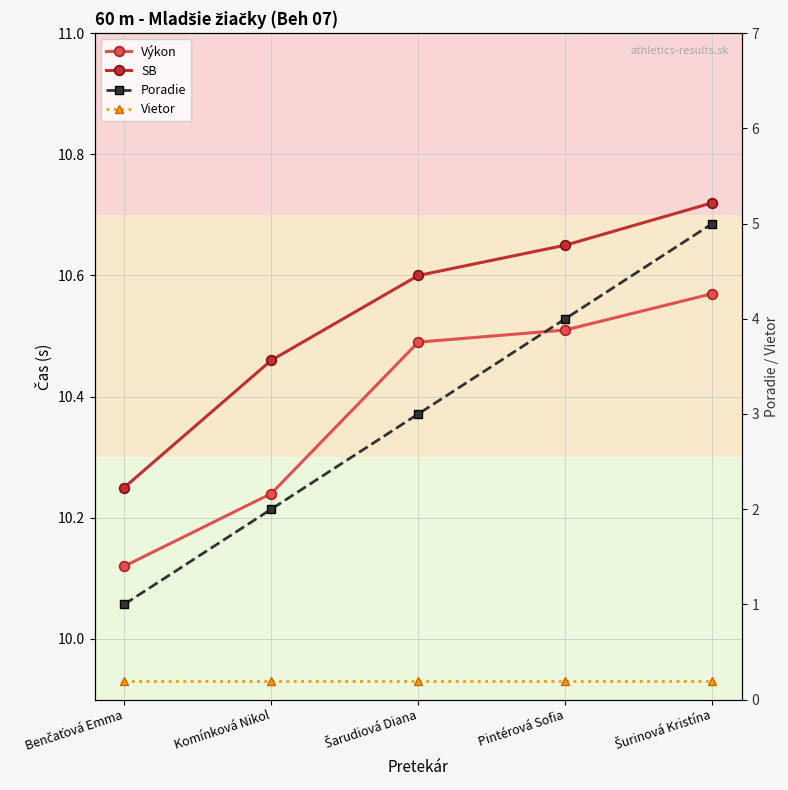

True or false: Poradie and SB cross at least once.

False